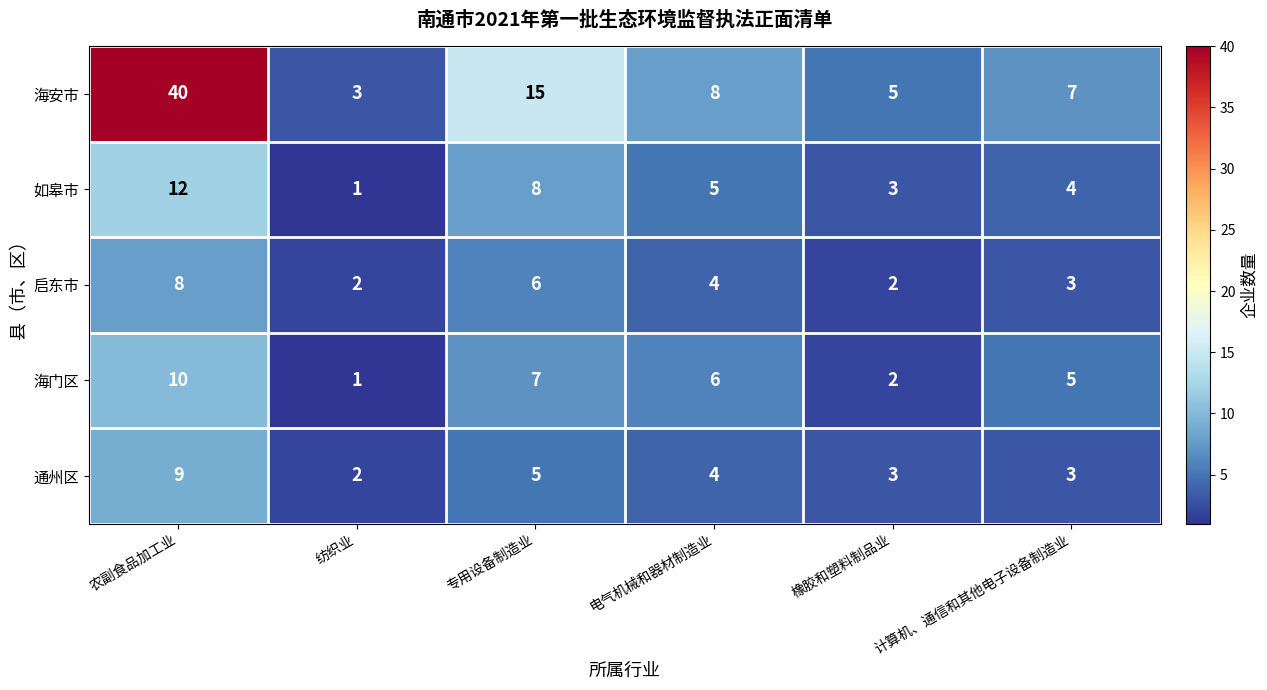

What is the sum of the 通州区 values at 农副食品加工业 and 专用设备制造业?

14